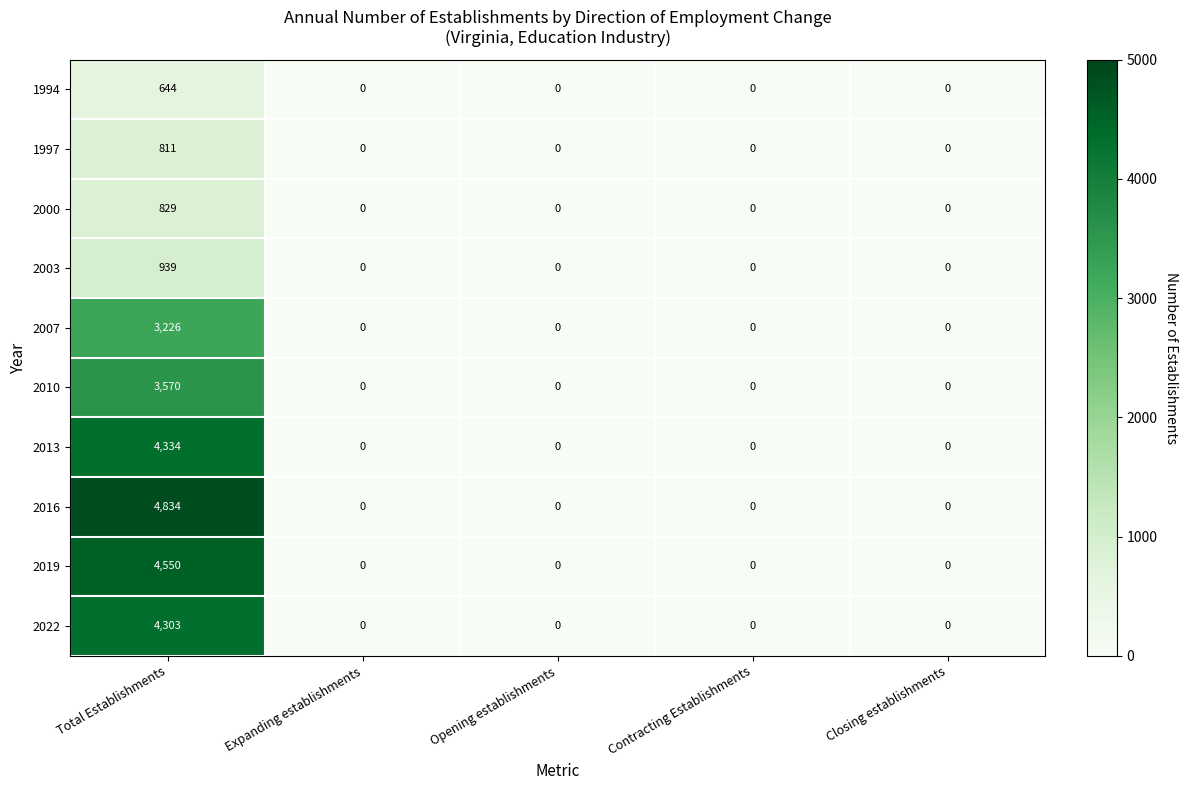

True or false: 2022 has a value of 1844 at Expanding establishments.

False